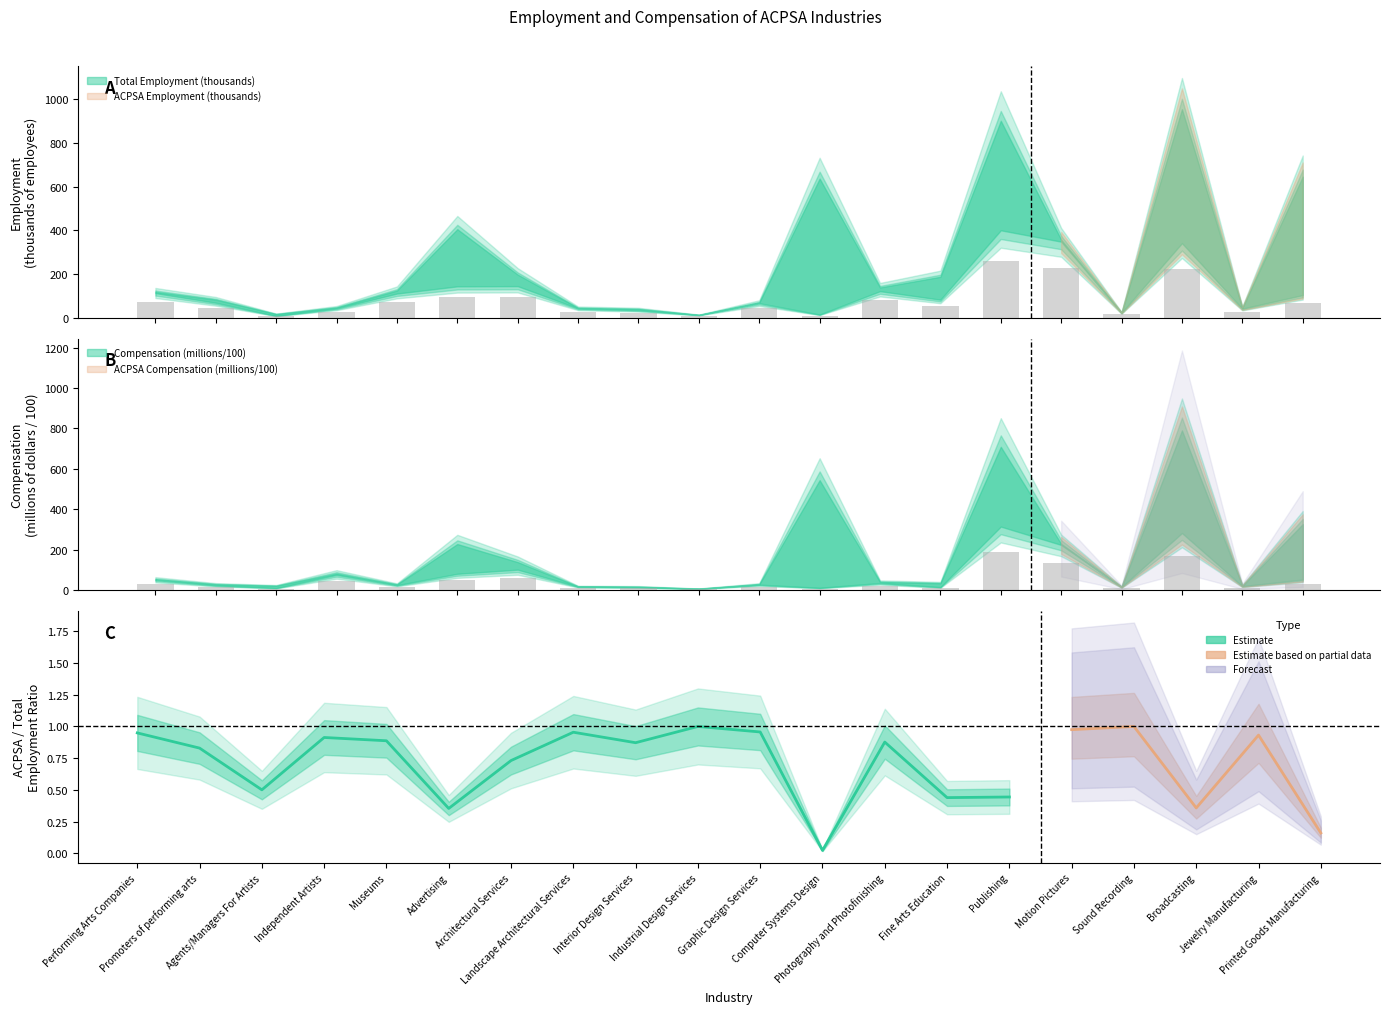

Which series has the widest spread of values?

ACPSA Employment (thousands)